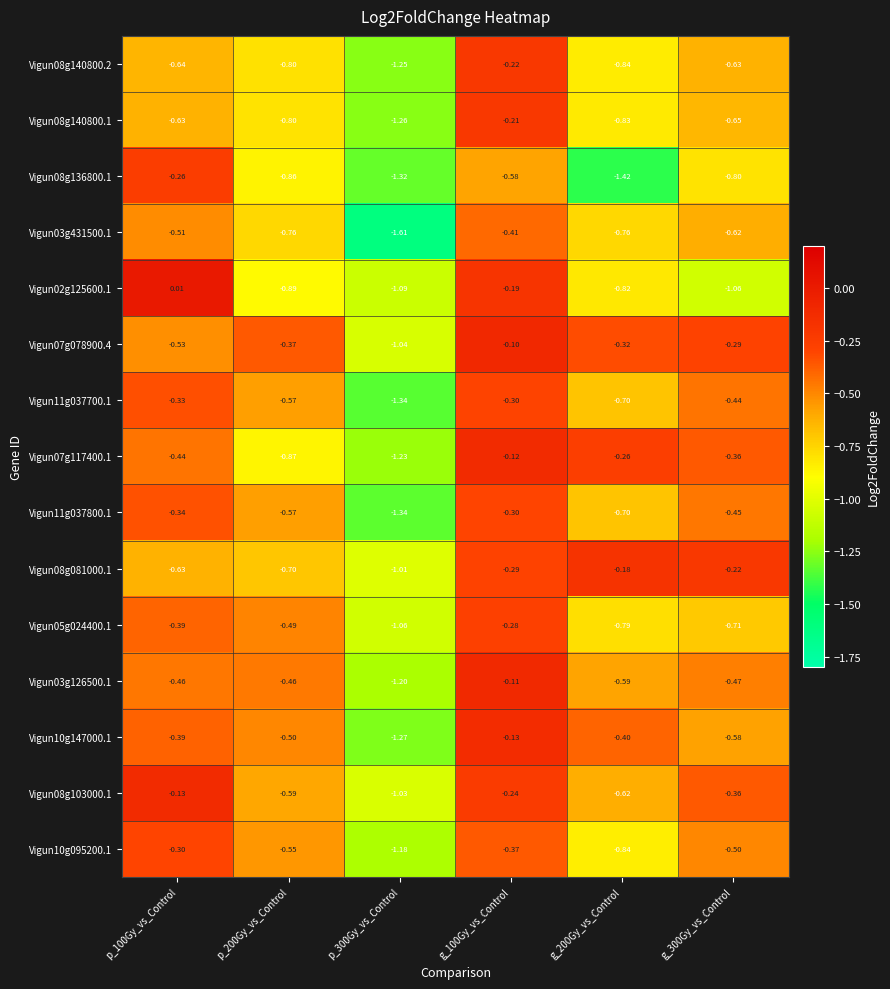

Is the value of Vigun02g125600.1 at p_300Gy_vs_Control greater than the value of Vigun10g095200.1 at g_300Gy_vs_Control?

No